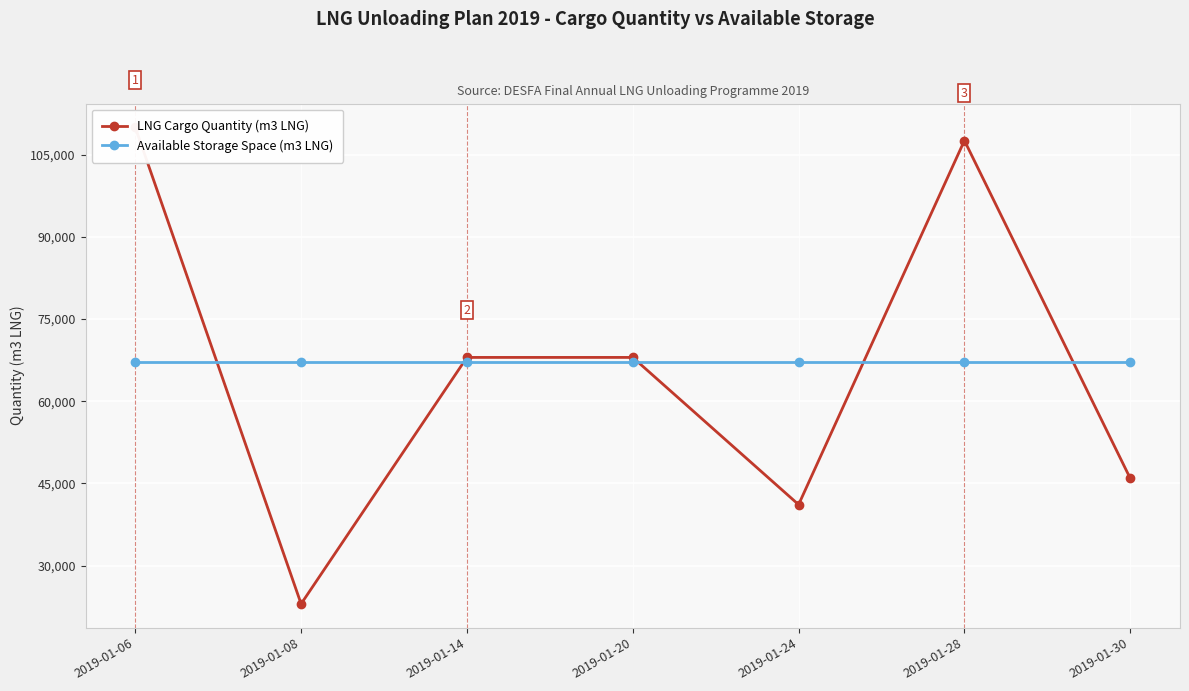

Which series ends up on top after the final intersection of Available Storage Space (m3 LNG) and LNG Cargo Quantity (m3 LNG)?

Available Storage Space (m3 LNG)